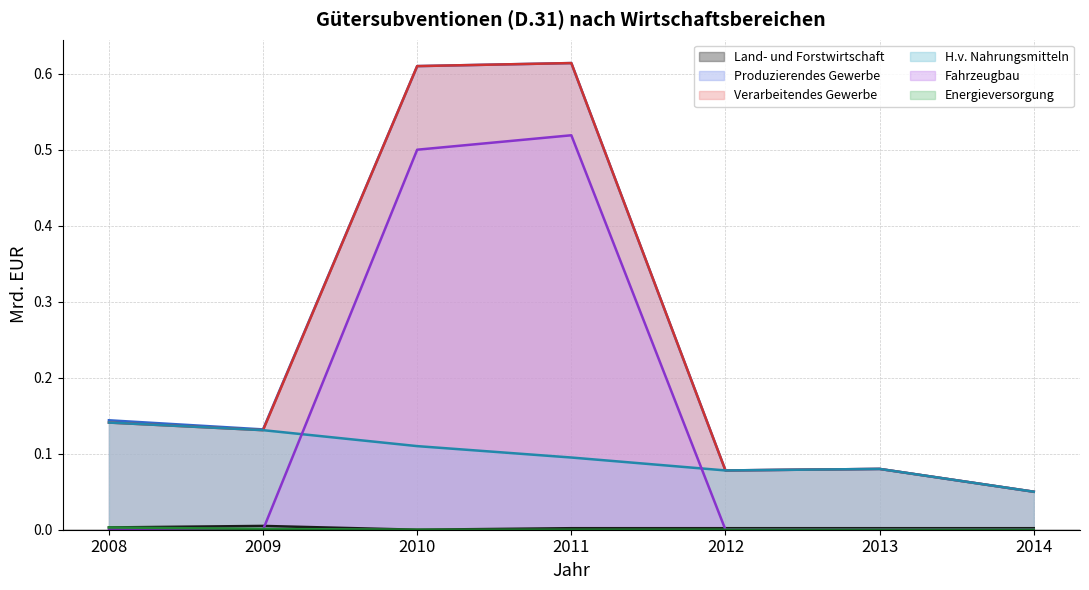

Does the chart display data point markers on the line(s)?

No